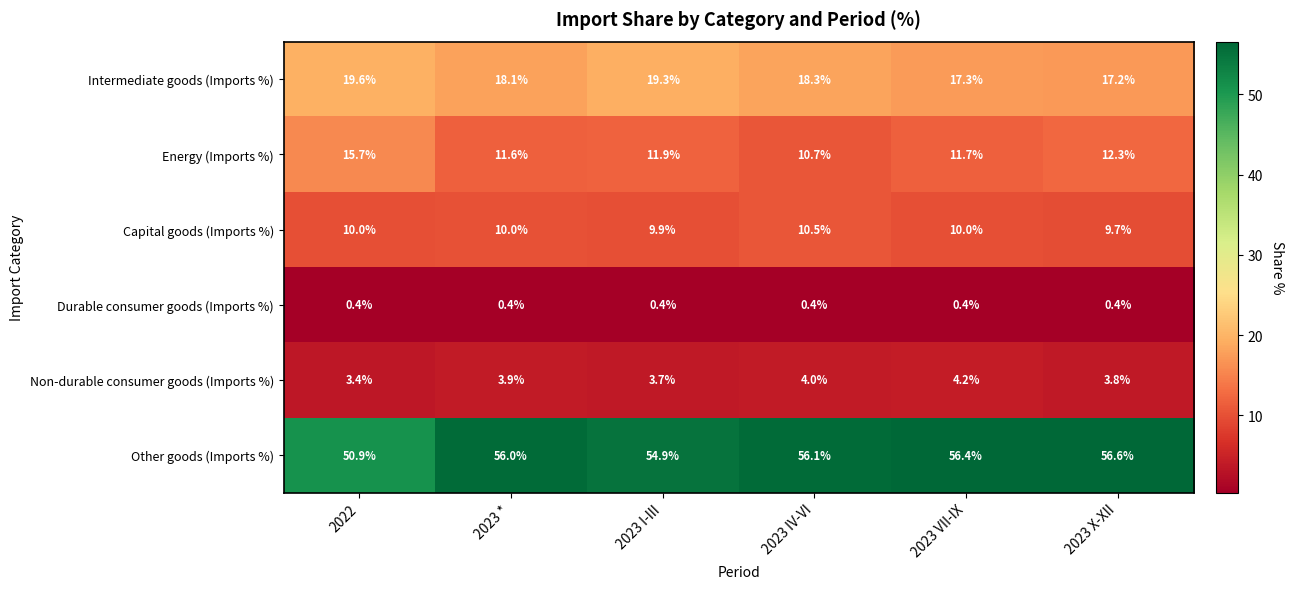

The value of Non-durable consumer goods (Imports %) at 2023 VII-IX is 4.2. True or false?

True